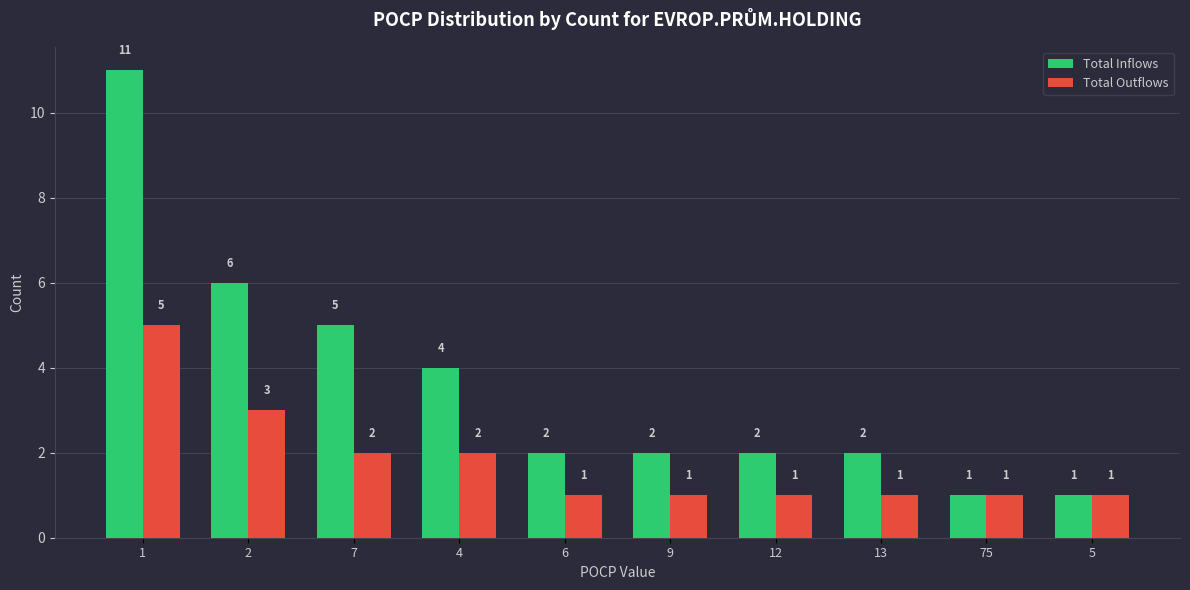

What is the label of the 9th bar from the left?

75